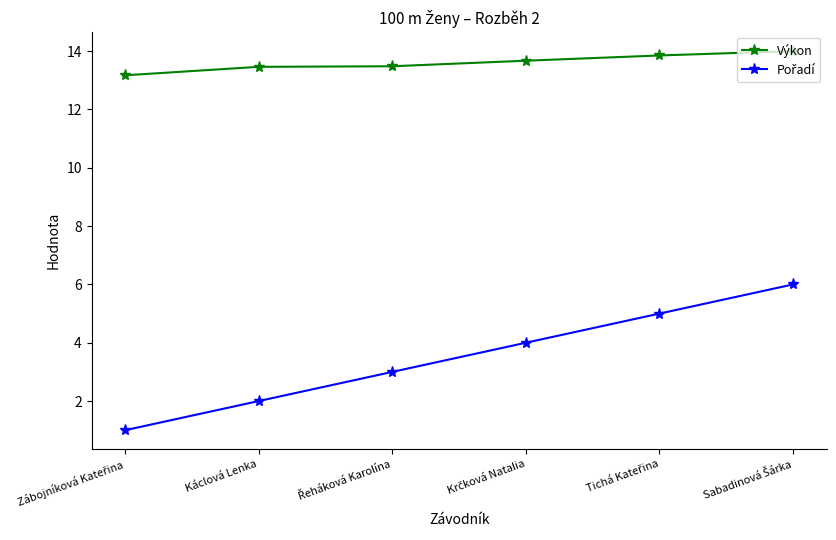

What is the difference between the maximum and second lowest values in the Výkon series?

0.5